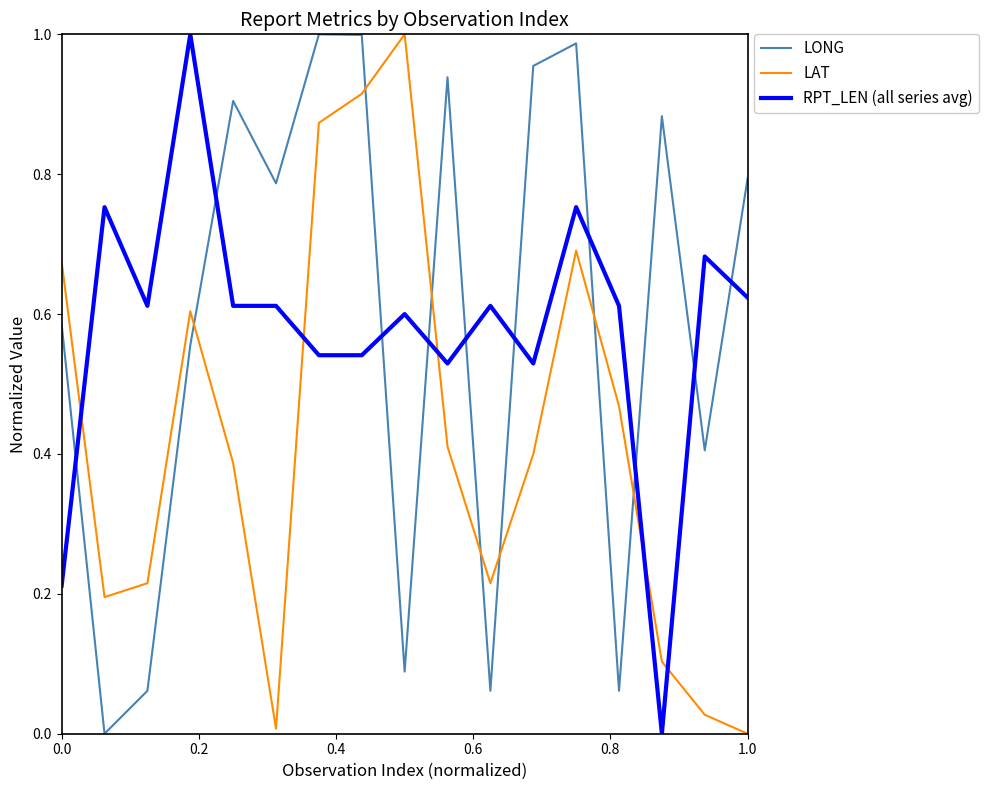

After their last crossing, which series has the higher values: LAT or RPT_LEN (all series avg)?

RPT_LEN (all series avg)